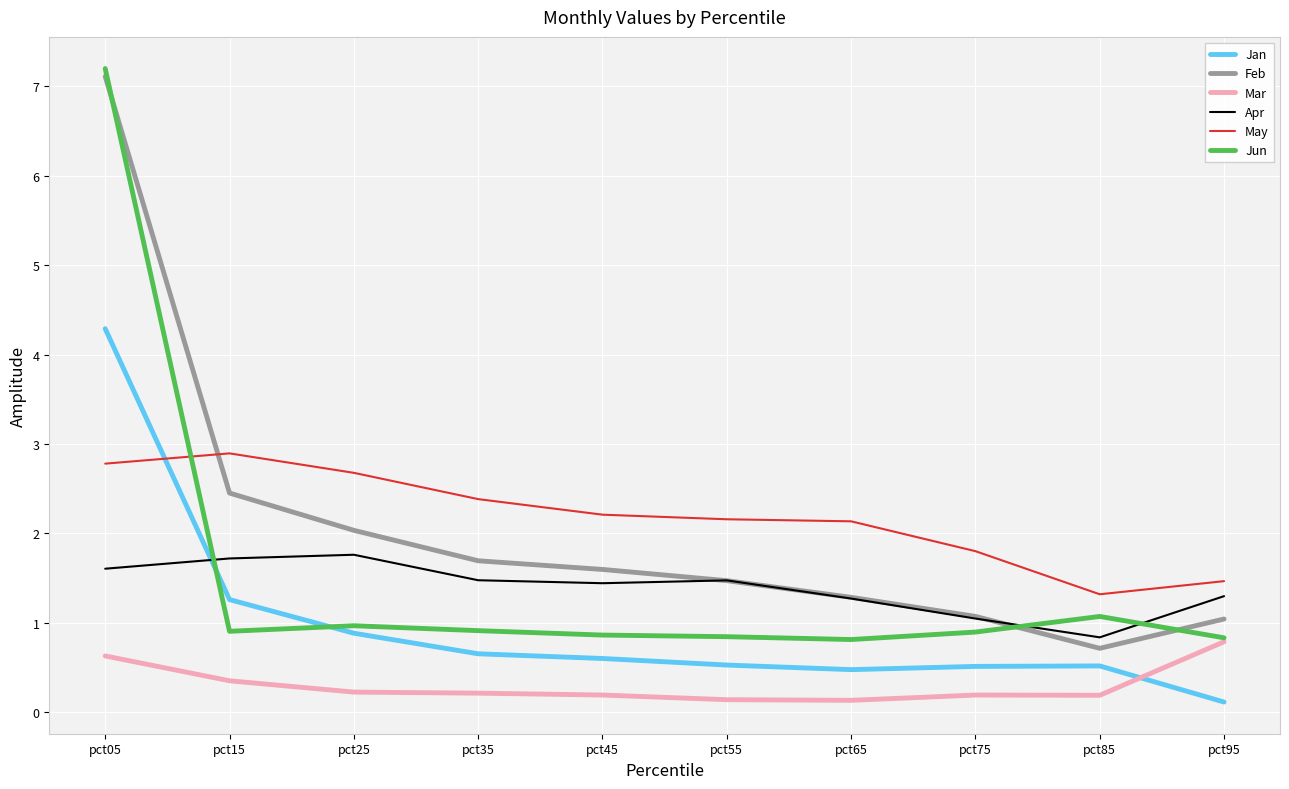

At which label does Apr reach its minimum?

pct85